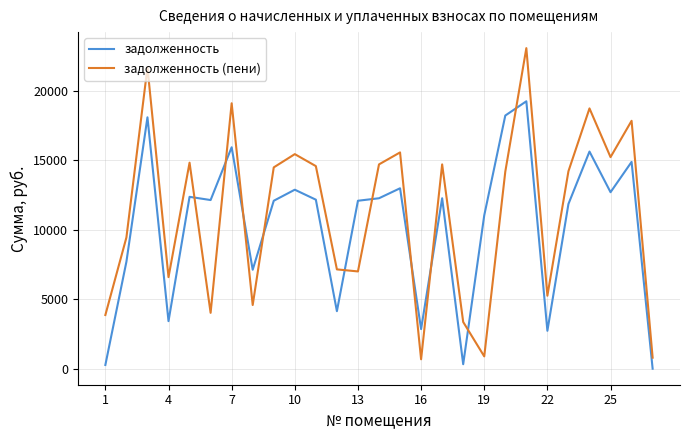

What are all the series names shown in the legend?

задолженность, задолженность (пени)